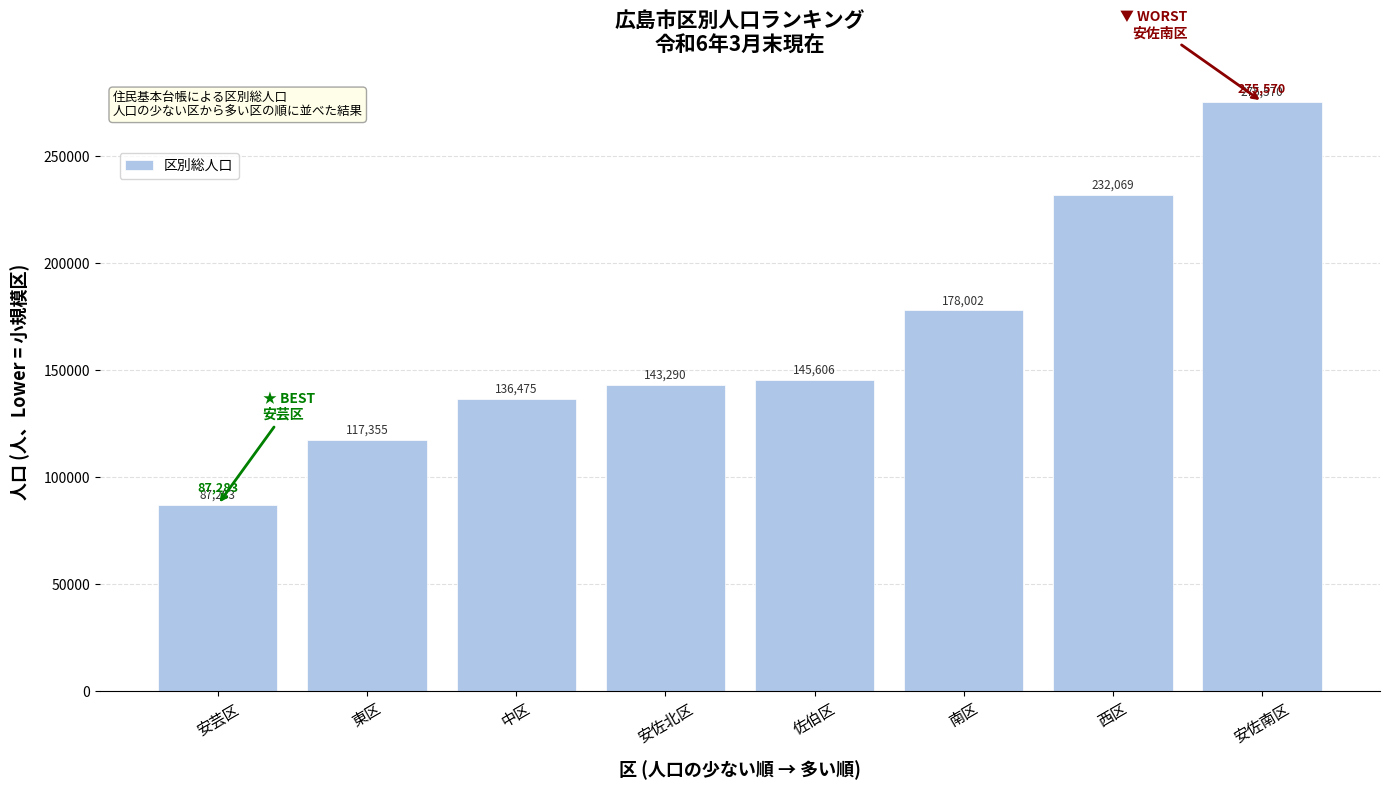

Reading right to left, list all the values displayed in this chart.

275570	232069	178002	145606	143290	136475	117355	87283